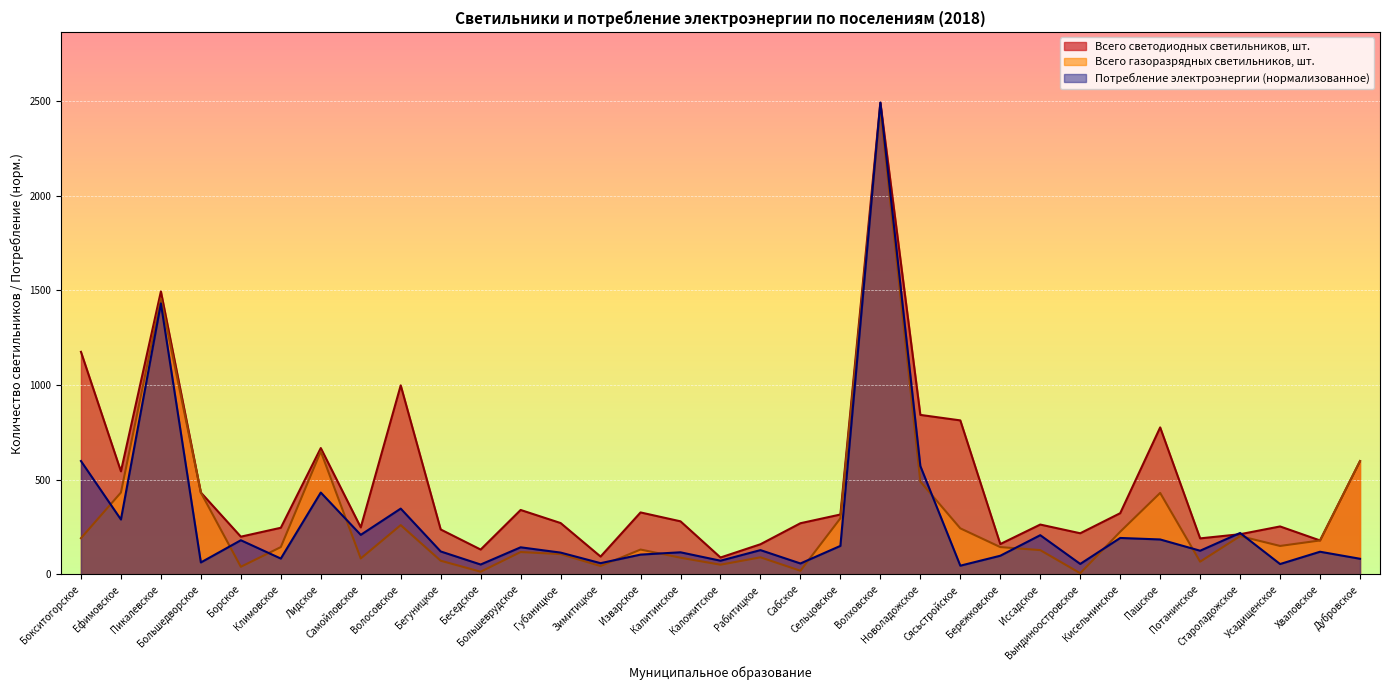

After their last crossing, which series has the higher values: Потребление электроэнергии, кВт·ч or Всего газоразрядных светильников, шт.?

Всего газоразрядных светильников, шт.